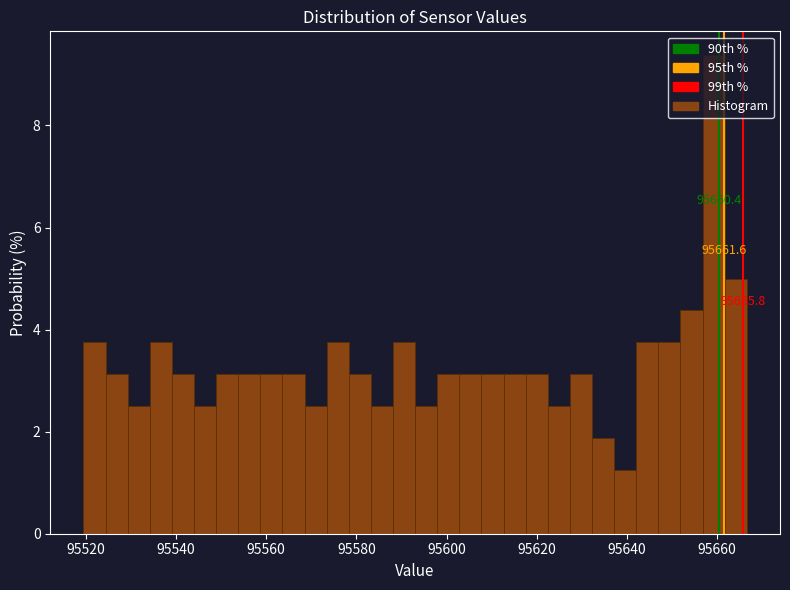

Read against the x-axis, roughly where is the centre of the tallest bar?

95660